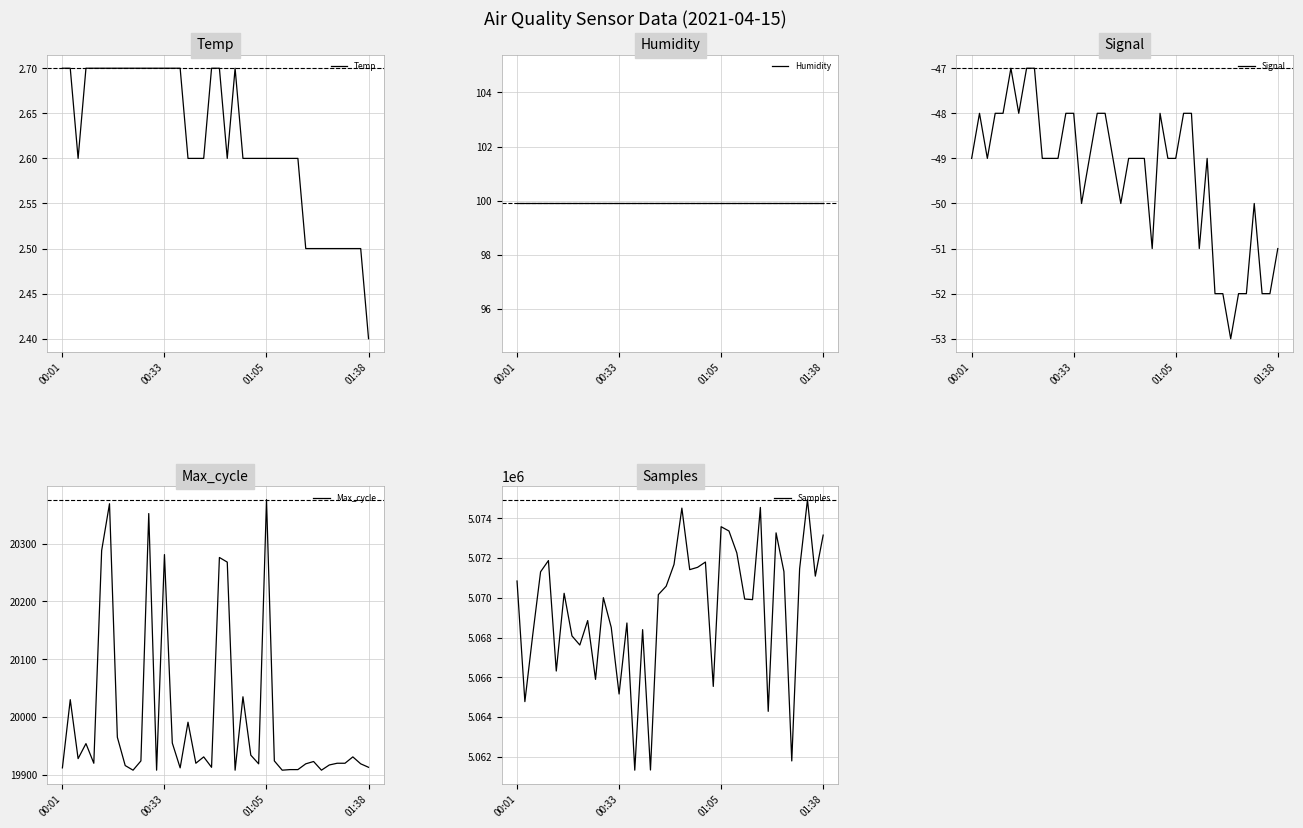

At which category is the sum across all series the highest?

37